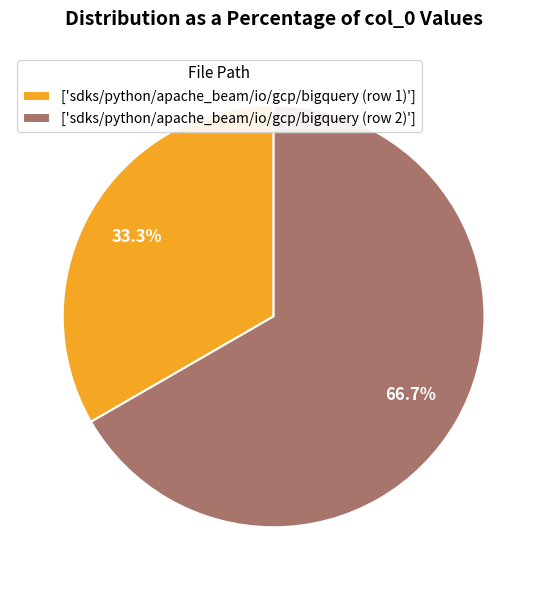

What is the majority slice?

['sdks/python/apache_beam/io/gcp/bigquery (row 2)']